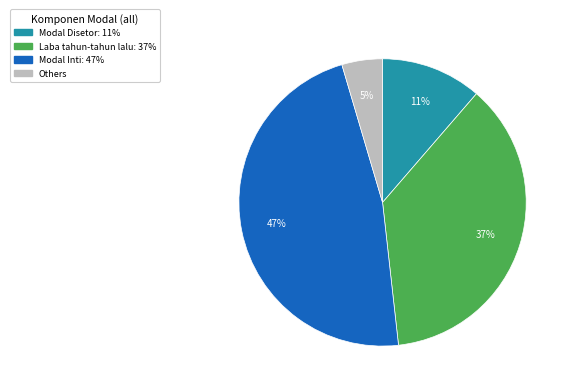

Is there any slice that represents more than half of the pie?

No